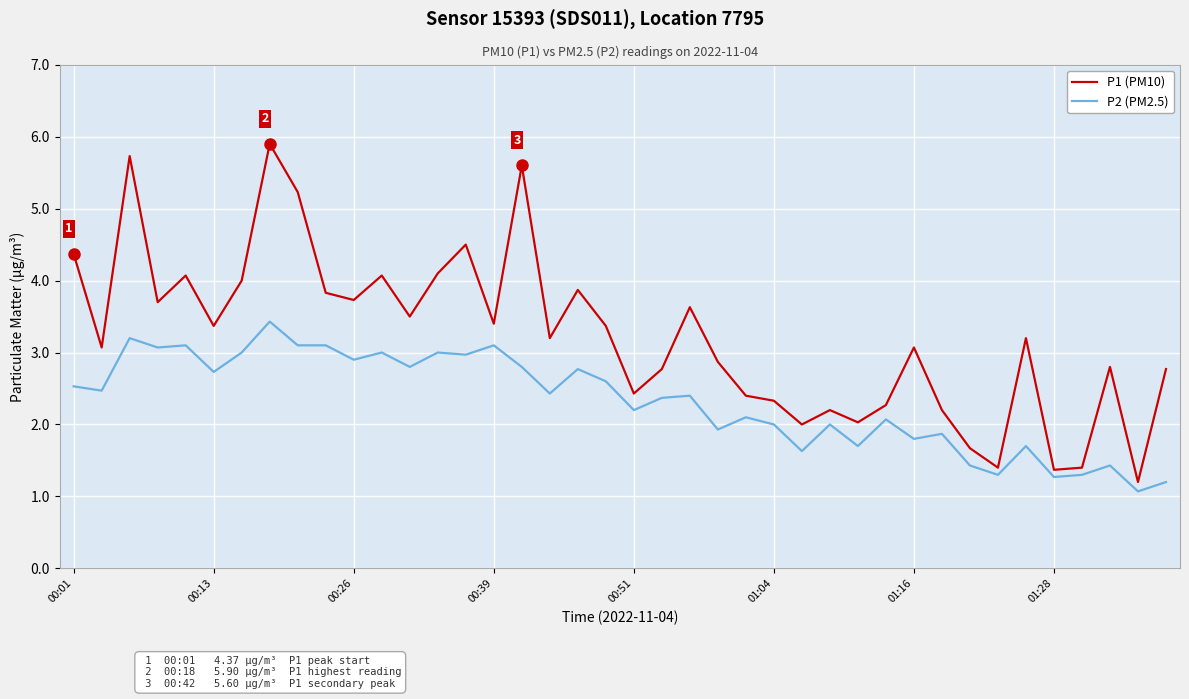

What are all the series names shown in the legend?

P1 (PM10), P2 (PM2.5)